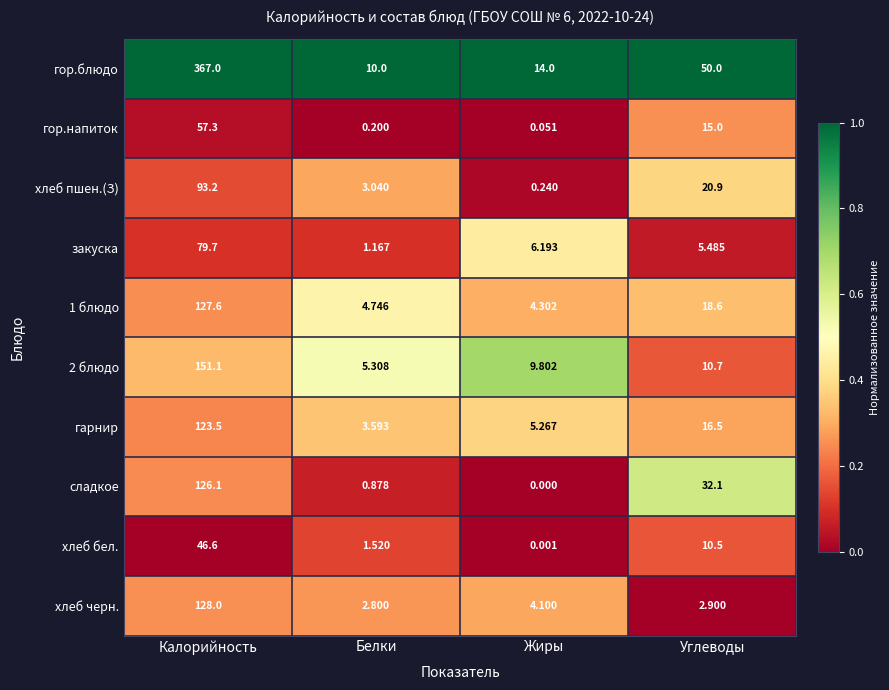

At which label is сладкое closest to 63?

Углеводы